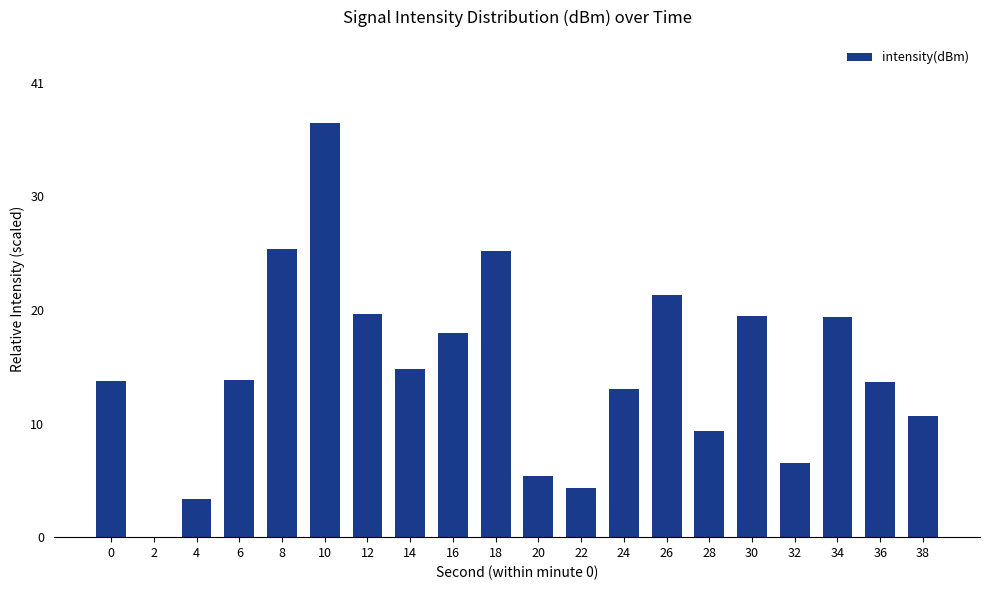

Which category has the lowest value across all series?

2